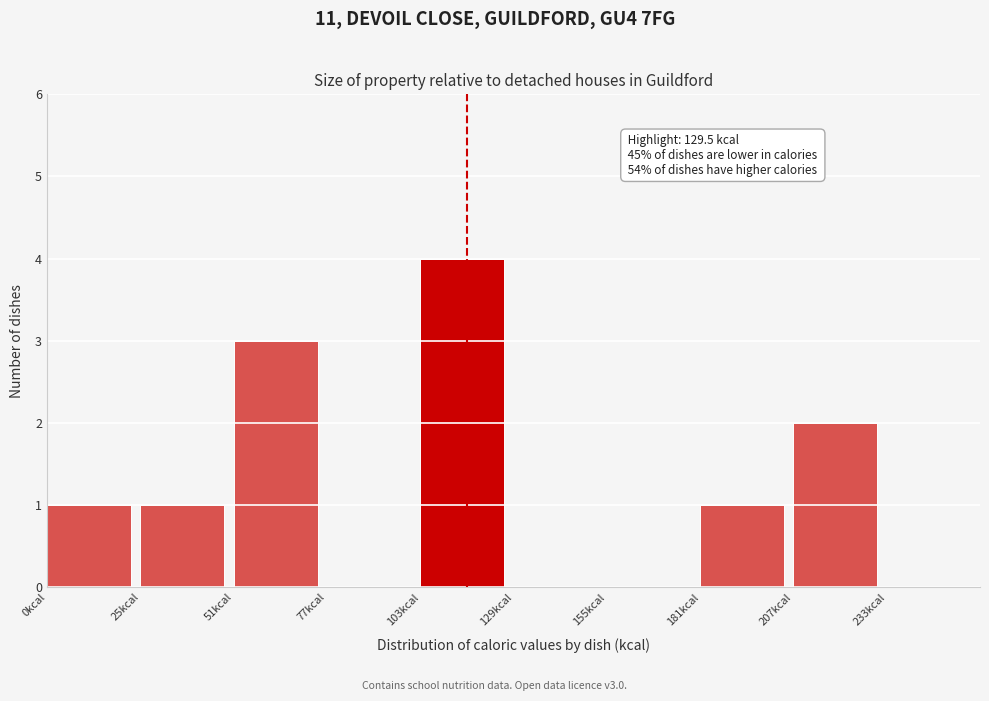

Which range on the x-axis has the tallest bar?

105 to 130